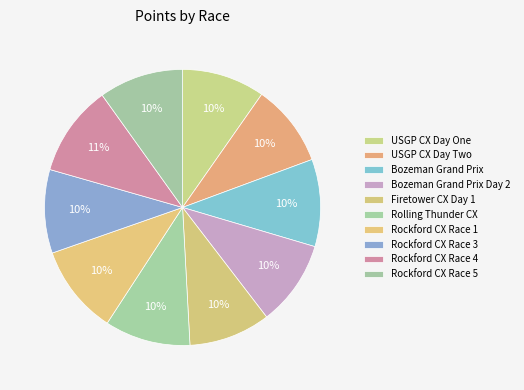

Count the number of slices in the pie.

10